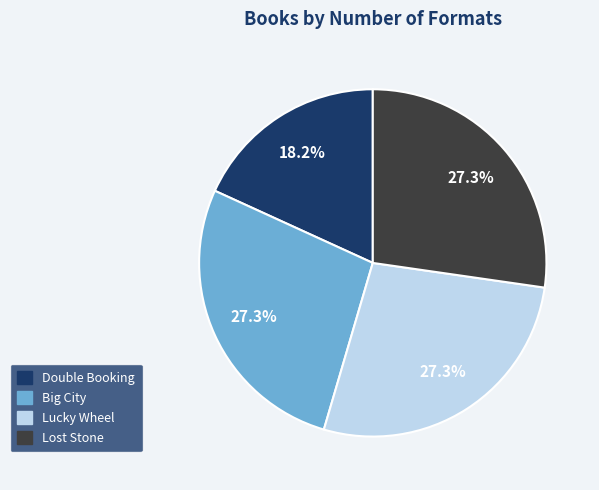

What percentage do Lost Stone and Lucky Wheel together represent?

54.5%